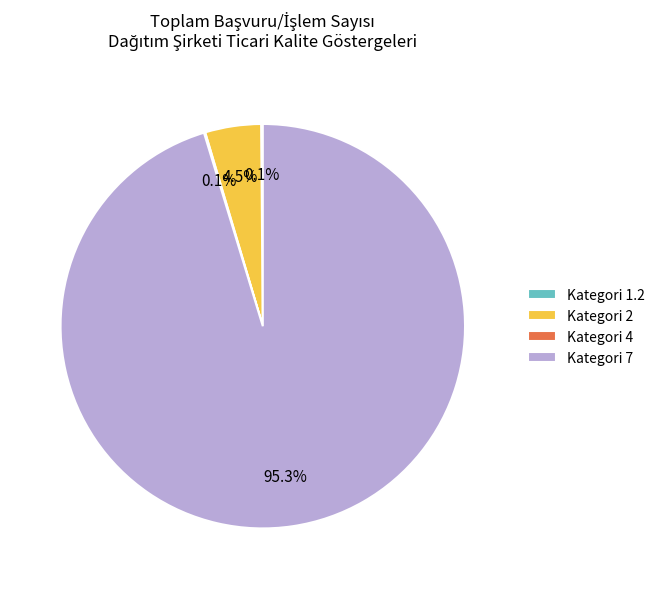

Which slice represents more than half of the pie?

Kategori 7